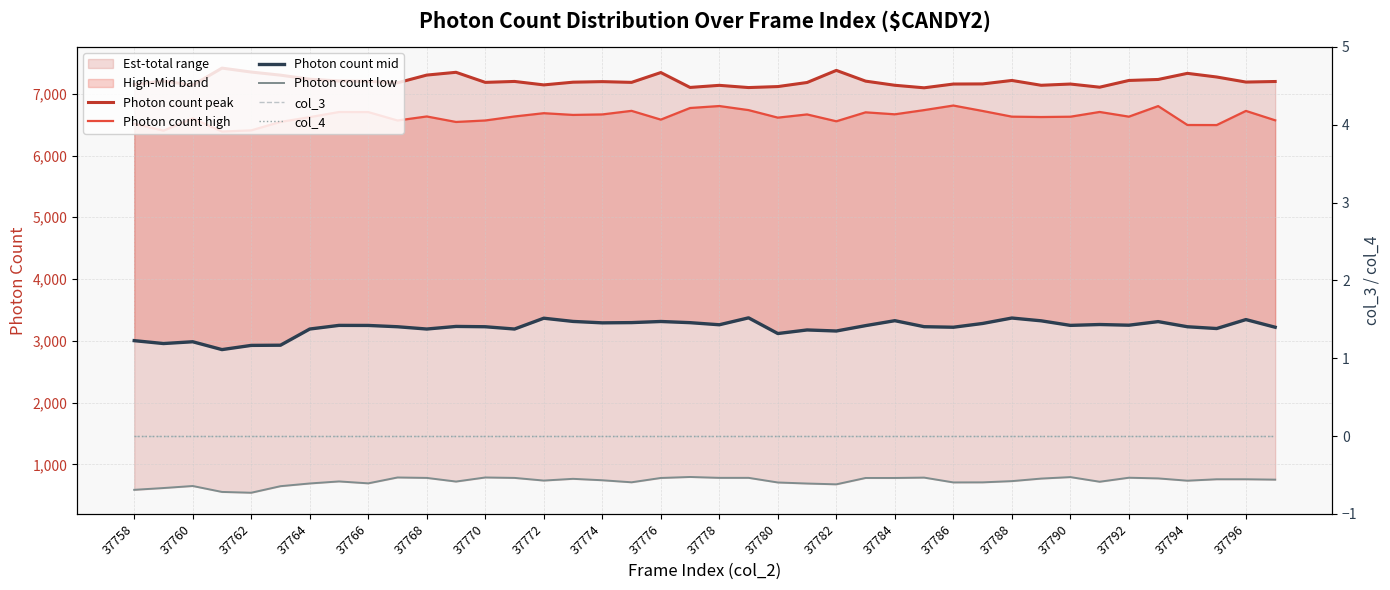

Reading left to right, what are all the values shown in this chart?

Photon count peak: 7149	7206	7139	7415	7351	7301	7235	7207	7201	7177	7302	7347	7184	7199	7143	7187	7196	7184	7343	7102	7136	7100	7116	7182	7378	7204	7137	7096	7157	7159	7215	7137	7157	7106	7215	7231	7330	7271	7189	7198
Photon count high: 6515	6402	6600	6388	6407	6544	6621	6704	6703	6567	6632	6543	6567	6632	6685	6657	6665	6723	6581	6769	6801	6735	6613	6665	6554	6699	6667	6735	6809	6721	6629	6623	6628	6705	6629	6800	6494	6493	6722	6570
Photon count mid: 3003	2956	2985	2858	2926	2929	3191	3250	3249	3228	3191	3233	3228	3191	3366	3314	3291	3295	3313	3294	3260	3372	3118	3176	3159	3246	3326	3229	3220	3281	3369	3324	3250	3264	3253	3311	3228	3199	3344	3220
Photon count low: 588	617	650	554	541	647	691	724	693	788	781	722	788	781	738	766	743	710	780	796	782	782	707	690	677	780	780	786	708	709	729	770	794	719	784	773	736	759	759	753
col_3: 0	0	0	0	0	0	0	0	0	0	0	0	0	0	0	0	0	0	0	0	0	0	0	0	0	0	0	0	0	0	0	0	0	0	0	0	0	0	0	0
col_4: 0	0	0	0	0	0	0	0	0	0	0	0	0	0	0	0	0	0	0	0	0	0	0	0	0	0	0	0	0	0	0	0	0	0	0	0	0	0	0	0